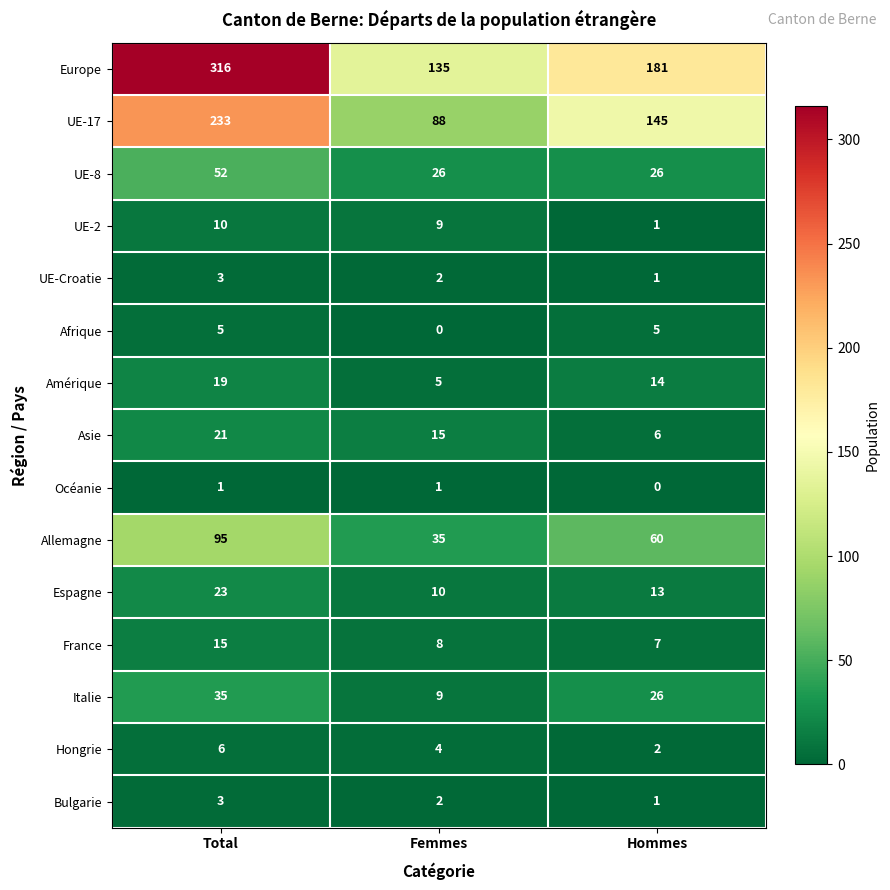

At which category is the sum across all series the highest?

Total